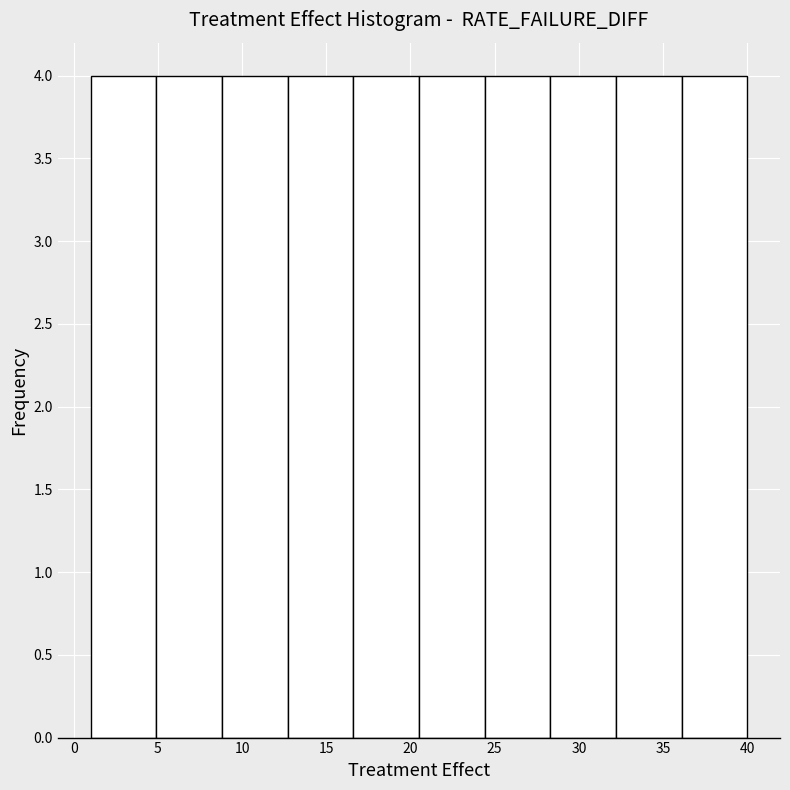

Reading left to right, list every bar in this chart as the range it spans on the x-axis followed by its height. Neither the bar edges nor the heights are printed on the chart, so give them approximately, as read against the axes.

1.0 to 4.9: 4
4.9 to 8.8: 4
8.8 to 12.7: 4
12.7 to 16.6: 4
16.6 to 20.5: 4
20.5 to 24.4: 4
24.4 to 28.3: 4
28.3 to 32.2: 4
32.2 to 36.1: 4
36.1 to 40.0: 4